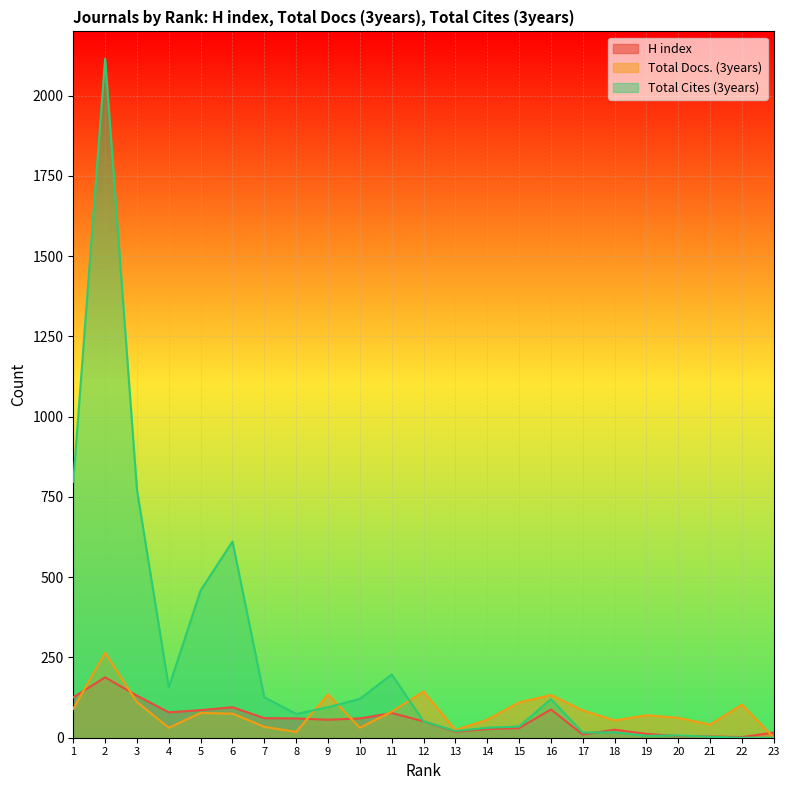

Is the value of Total Cites (3years) at 4 greater than the value of H index at 6?

Yes